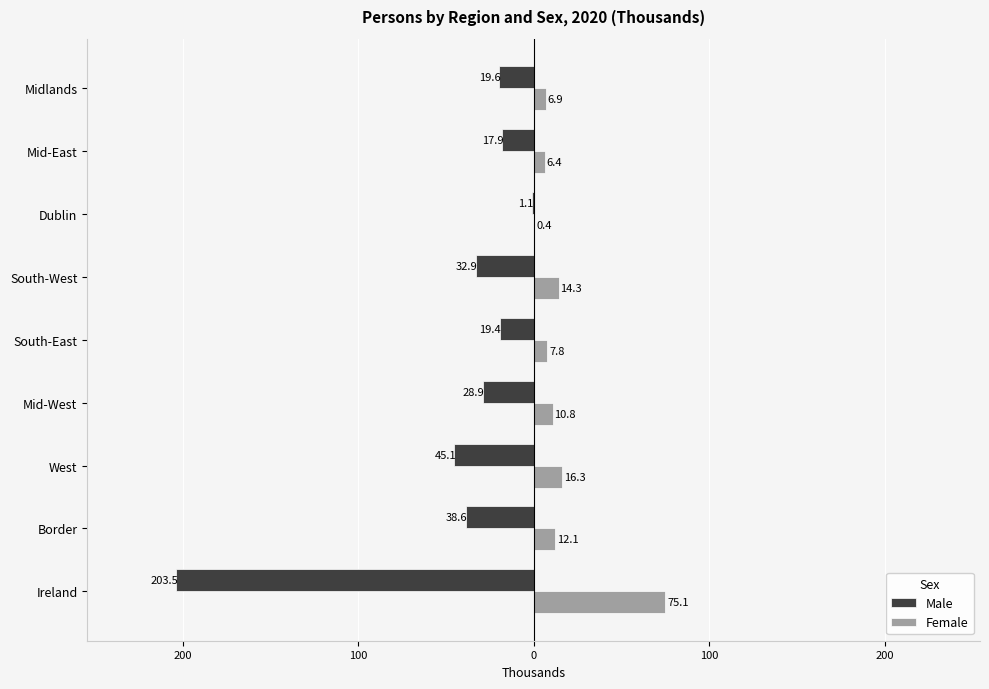

Reading right to left, transcribe all the data shown in this chart.

Male: -19.6	-17.9	-1.1	-32.9	-19.4	-28.9	-45.1	-38.6	-203.5
Female: 6.9	6.4	0.4	14.3	7.8	10.8	16.3	12.1	75.1